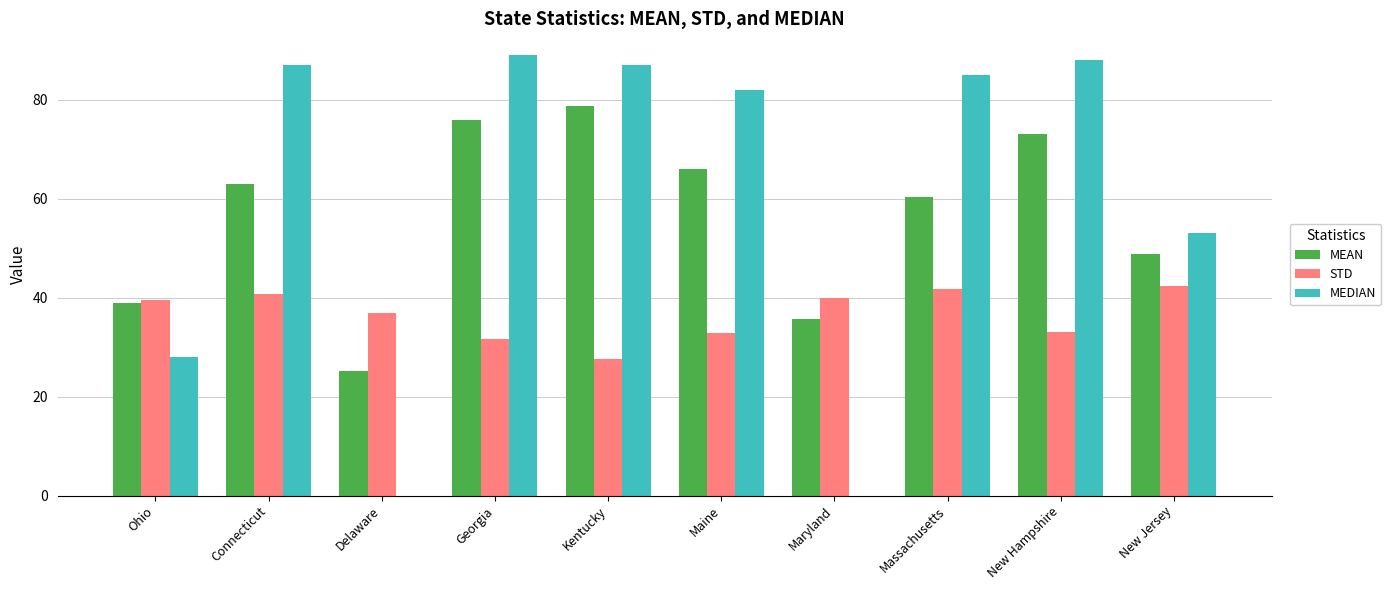

What is the total value across all series at Massachusetts?

187.0